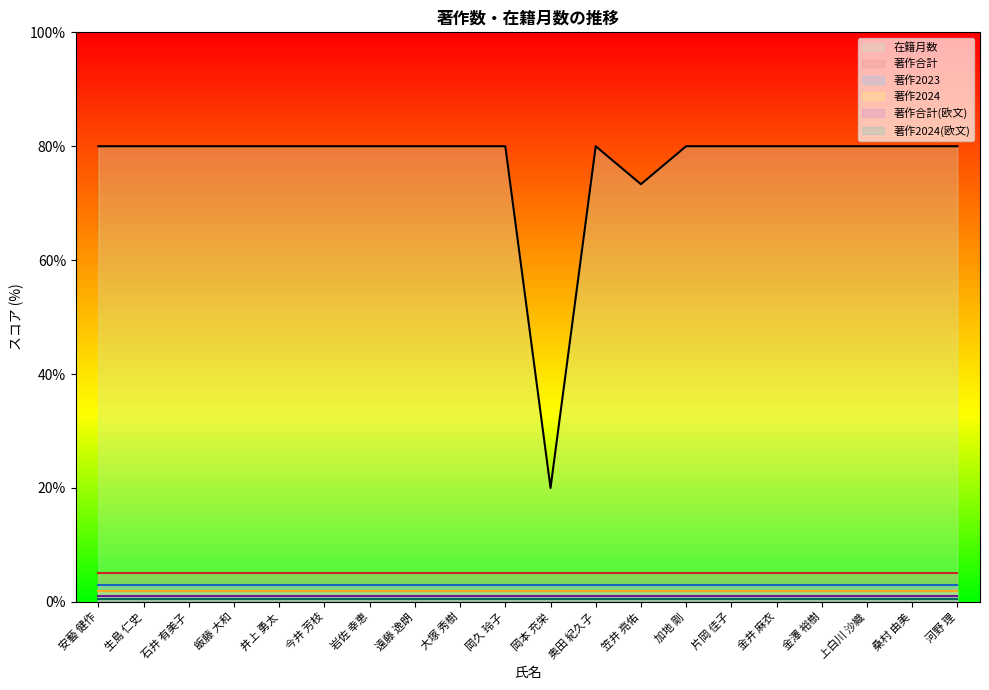

What is the greatest value displayed?

80.0